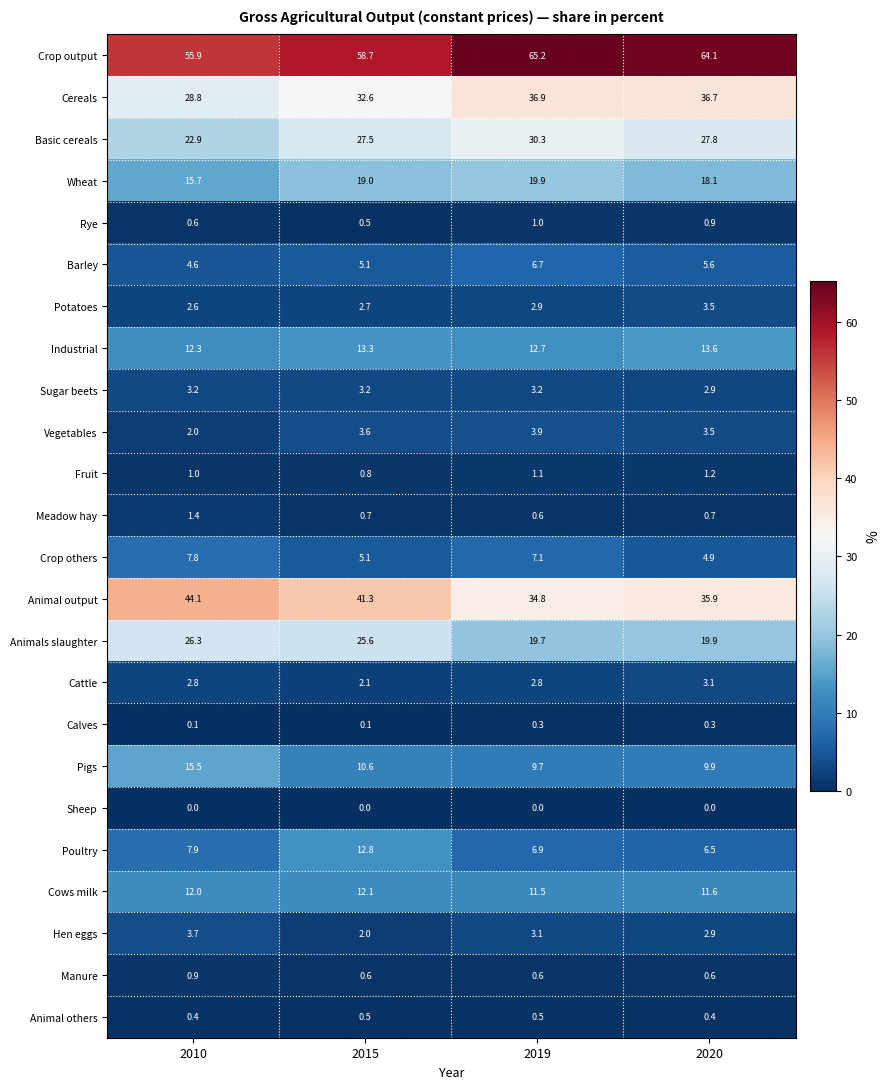

What is the total value across all series at 2015?

280.5